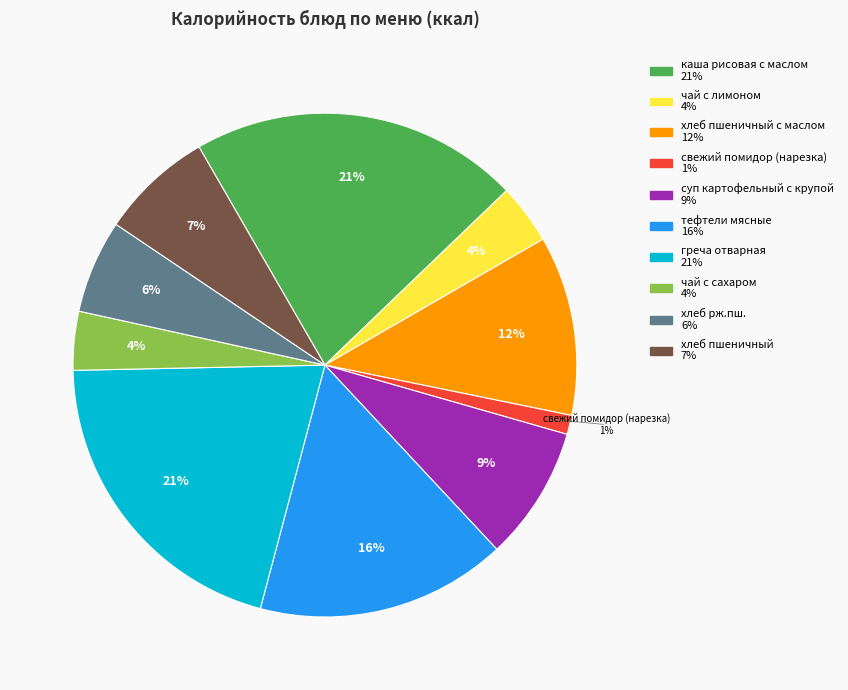

Count the number of slices in the pie.

10